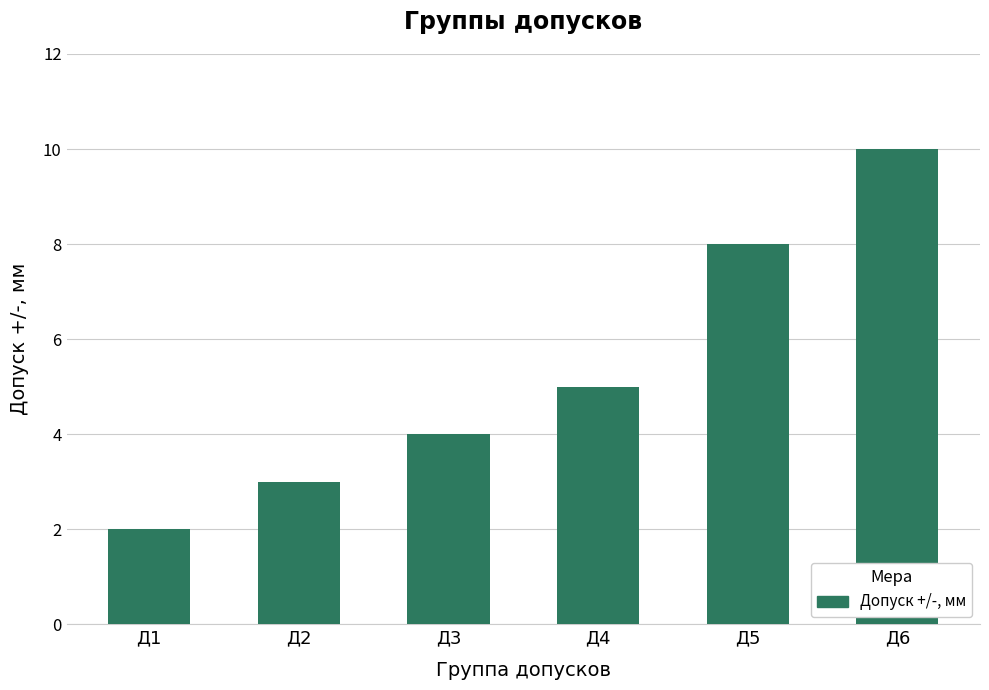

How many bars are there in total?

6